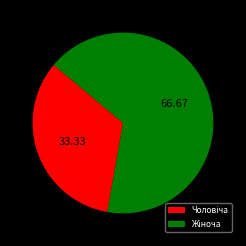

Is there a majority slice in this chart?

Yes